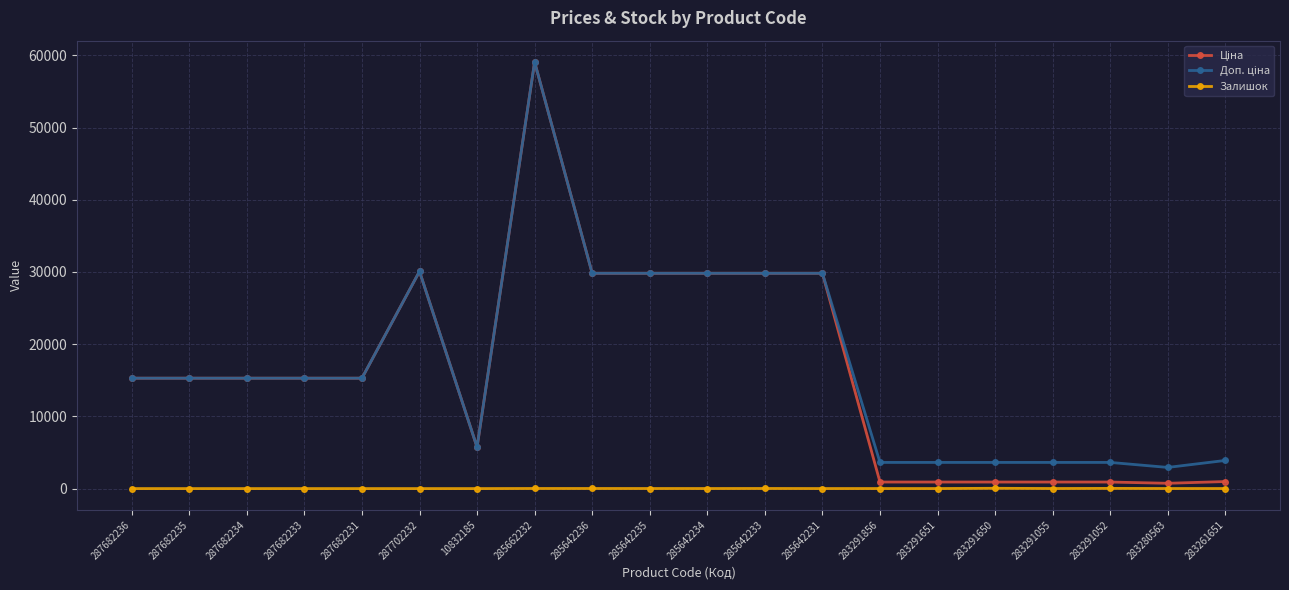

Count the number of categories in the chart.

20